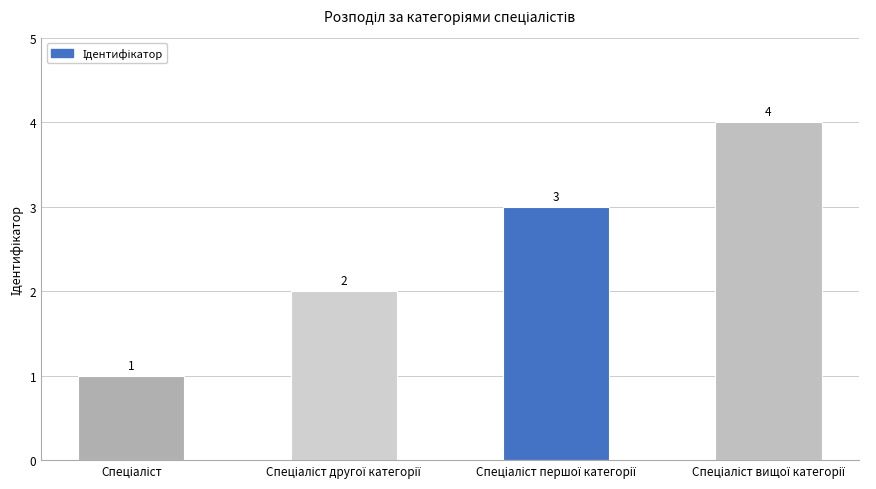

What is the difference between the maximum and minimum values?

3